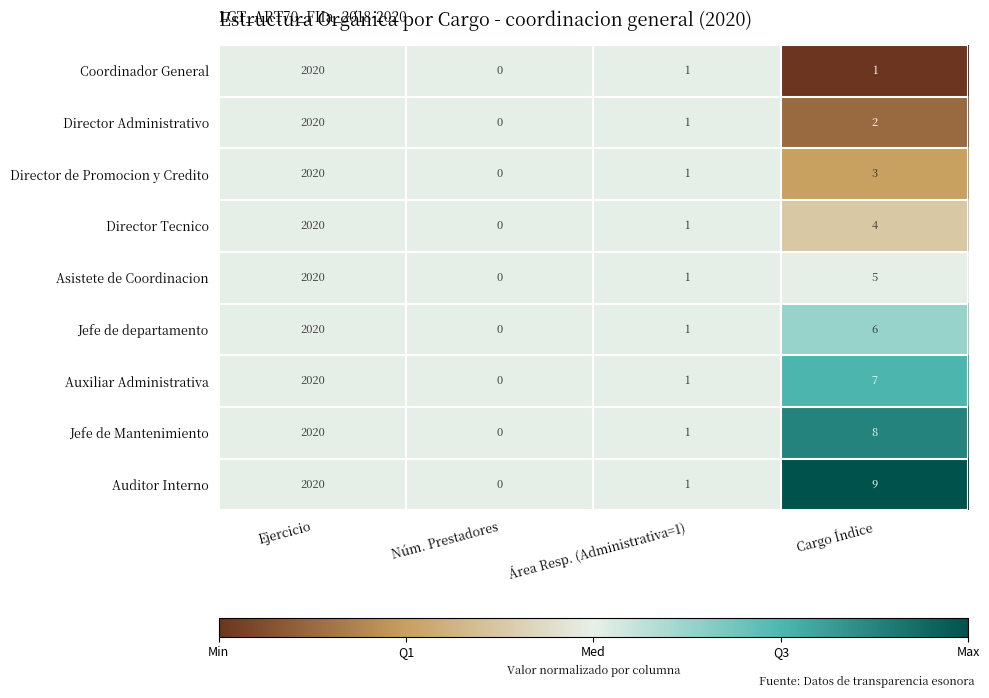

What is the total value across all series at Ejercicio?

18180